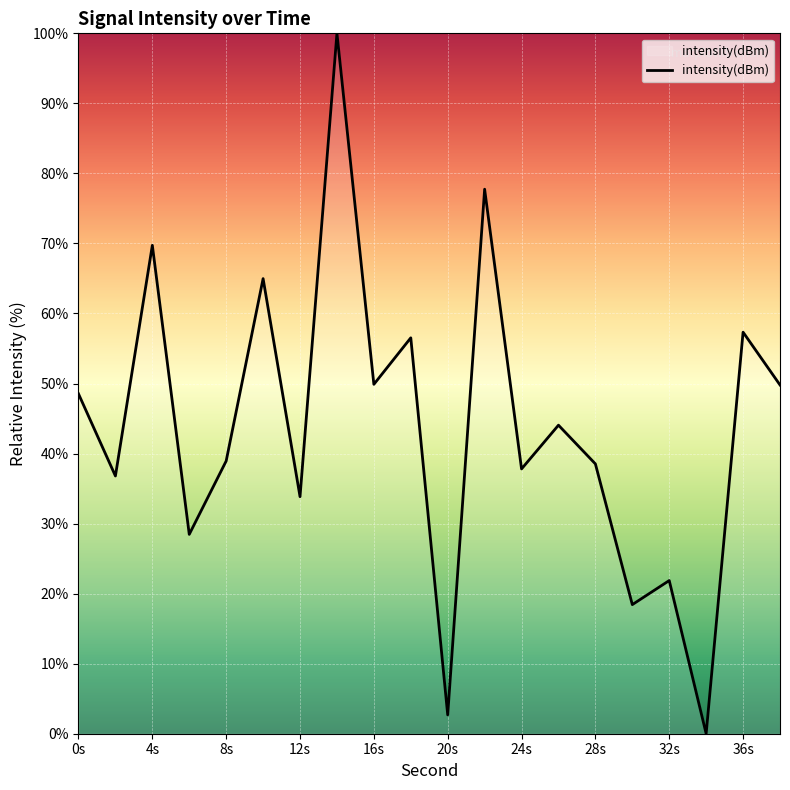

What is the greatest value displayed?

100.0